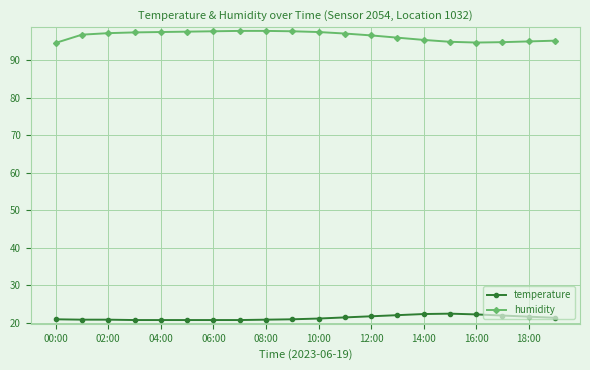

What is the lowest value of the temperature series?

20.8